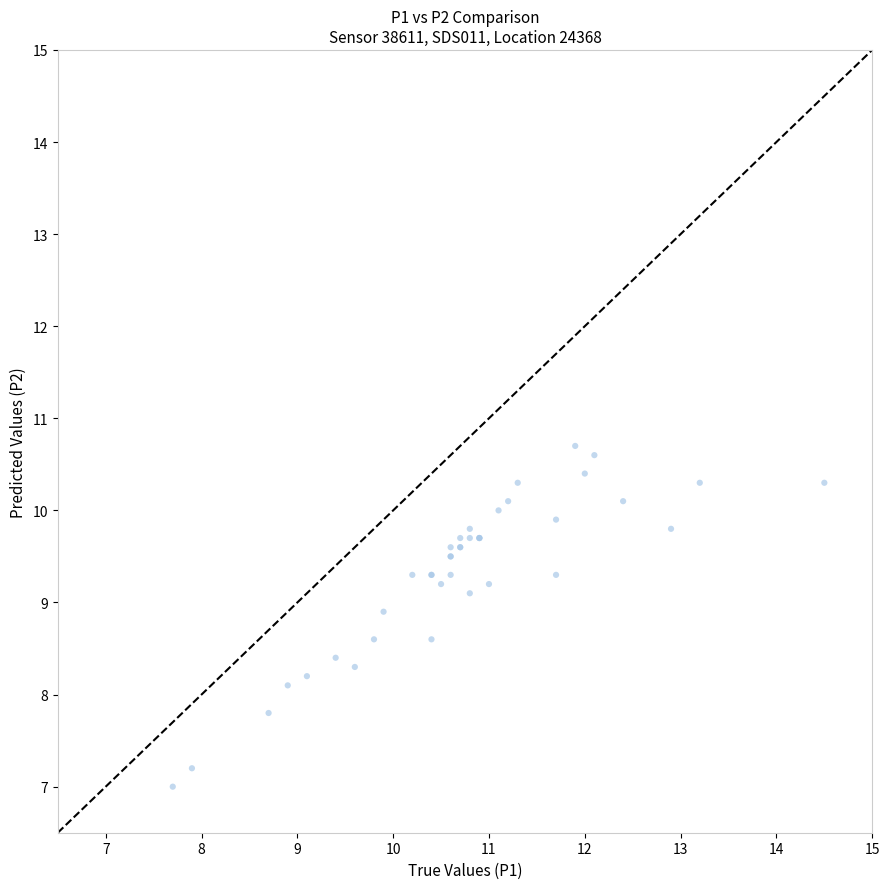

What Y value in the scatter plot is closest to 8?

8.1